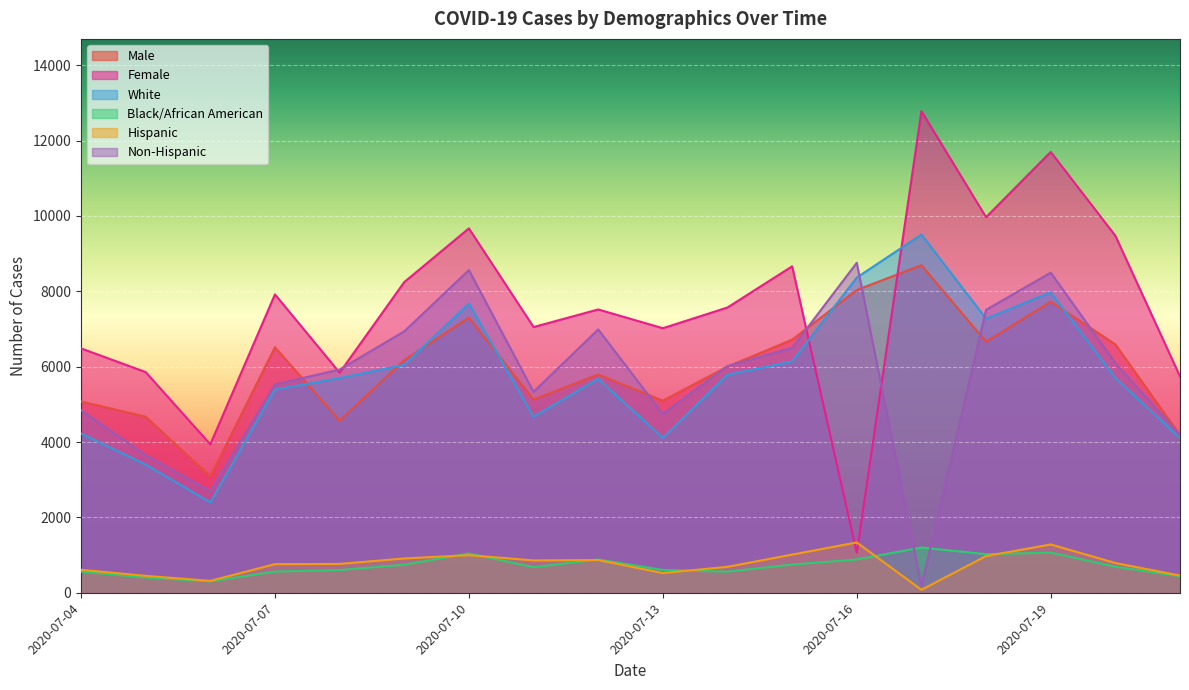

Which series ends up on top after the final intersection of White and Female?

Female